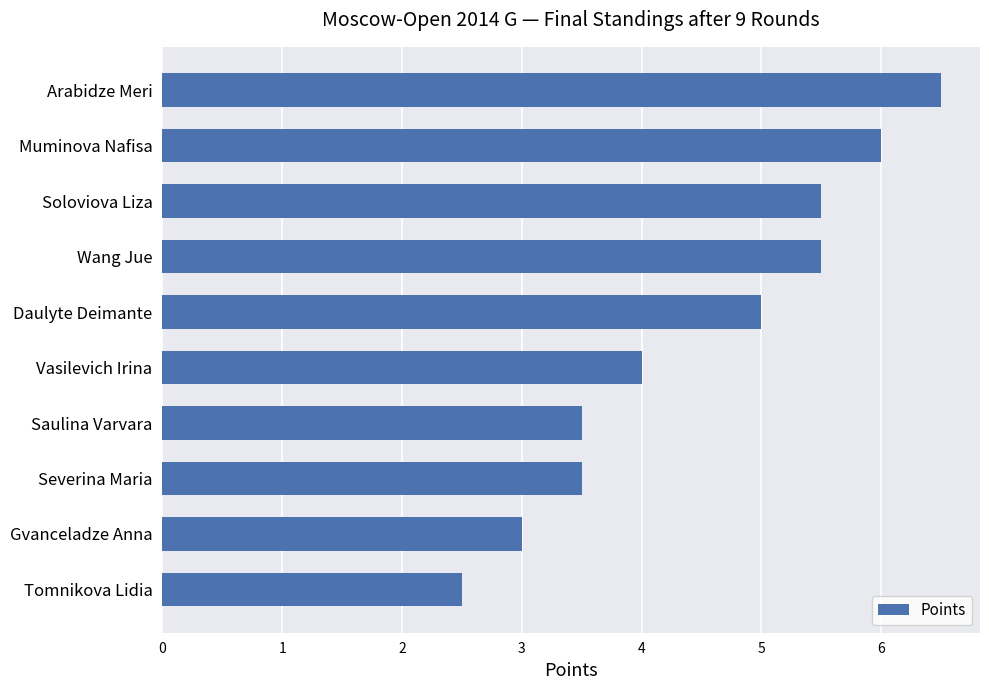

What is the ratio of the value at Daulyte Deimante to the value at Gvanceladze Anna?

1.7